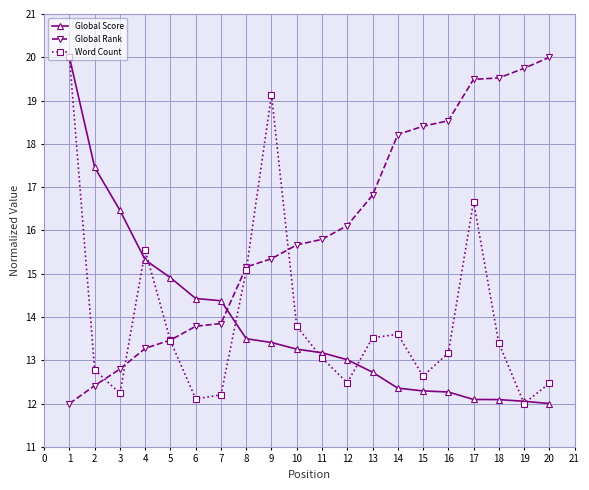

At which label is Word Count closest to 16?

4